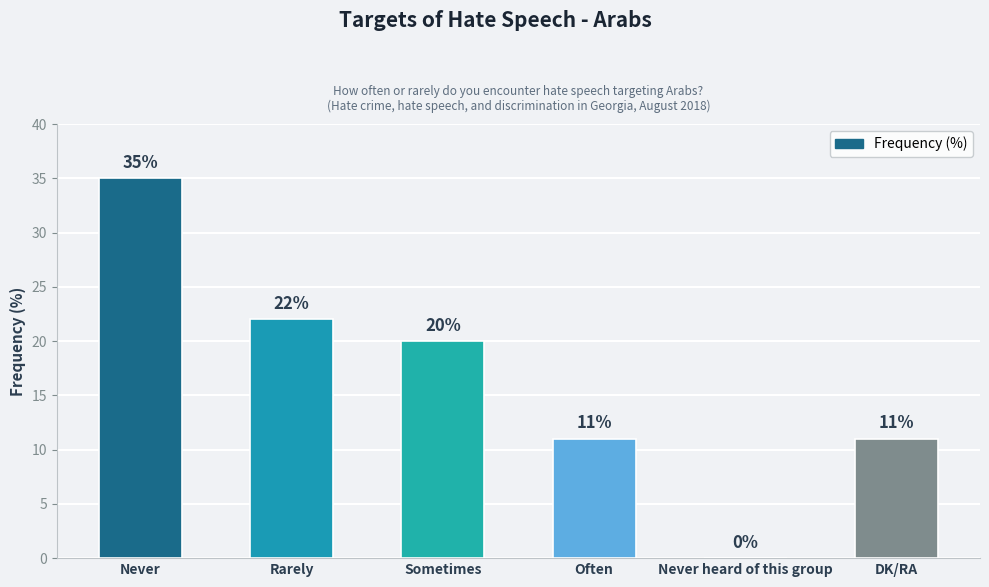

Between Often and Never heard of this group, which is larger?

Often